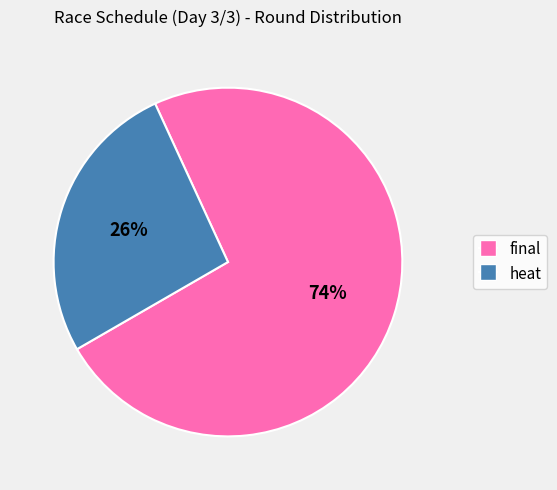

To the nearest percent, what percentage of the pie is heat?

26%